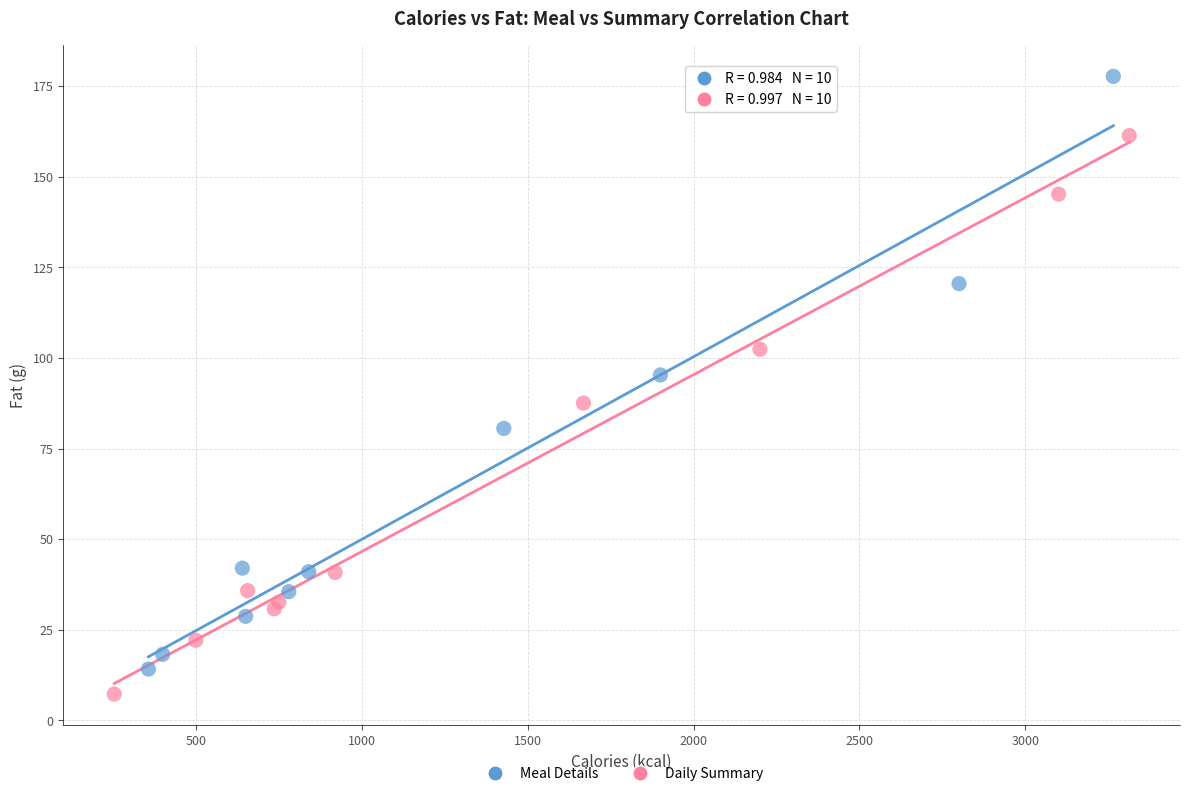

Which series has the widest spread of Y values?

Meal Details